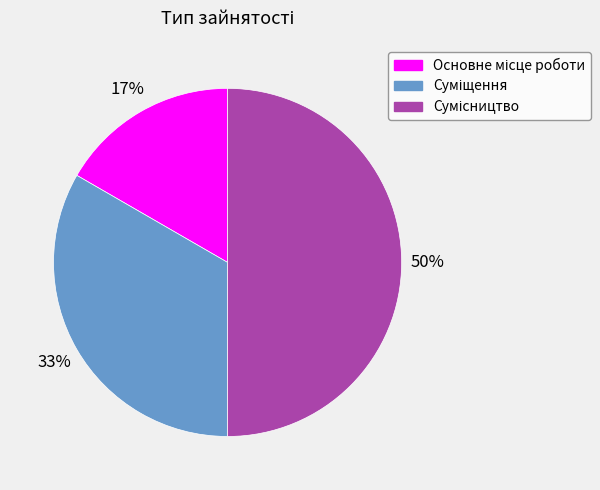

Count the number of slices in the pie.

3